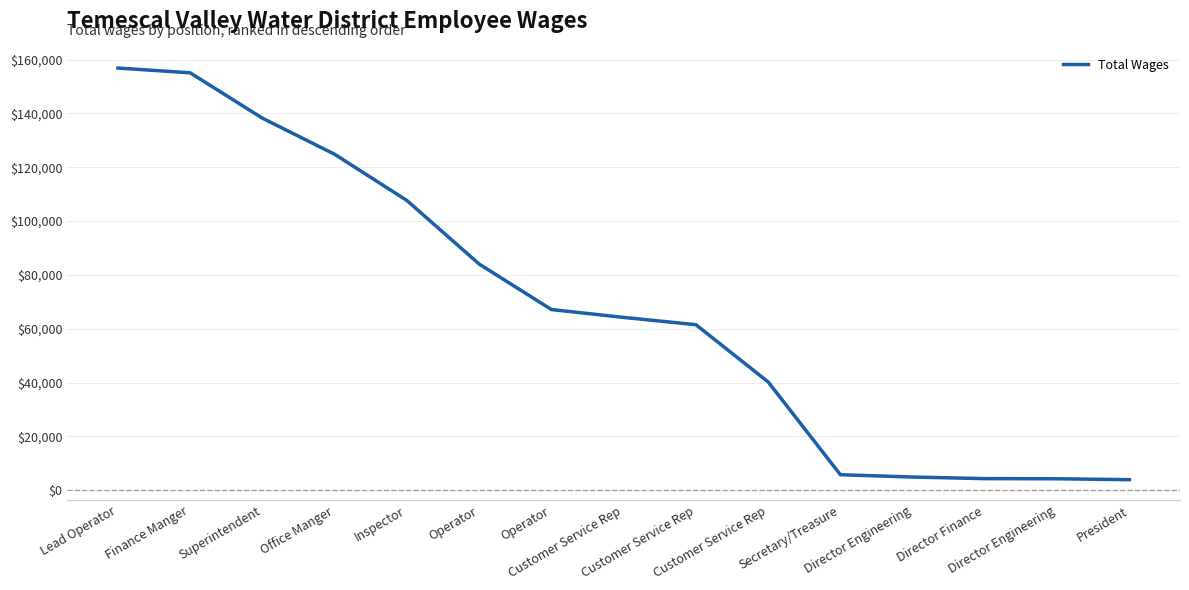

How many lines are shown in the chart?

1